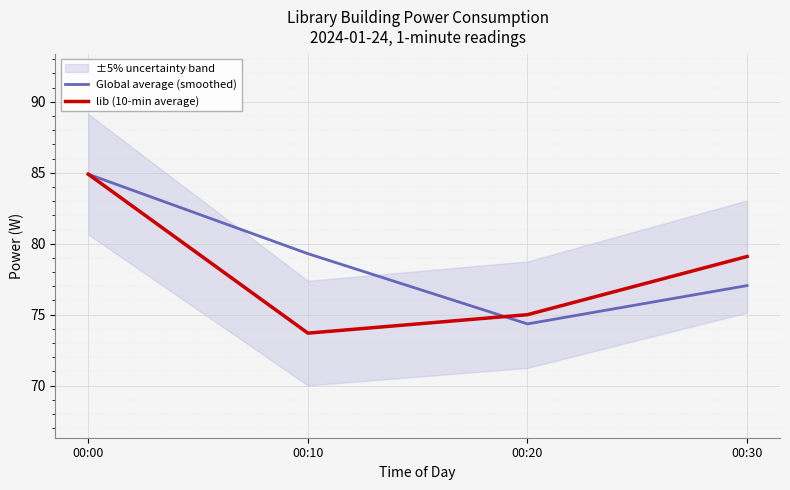

Which series has the largest total across all categories?

Global average (smoothed)